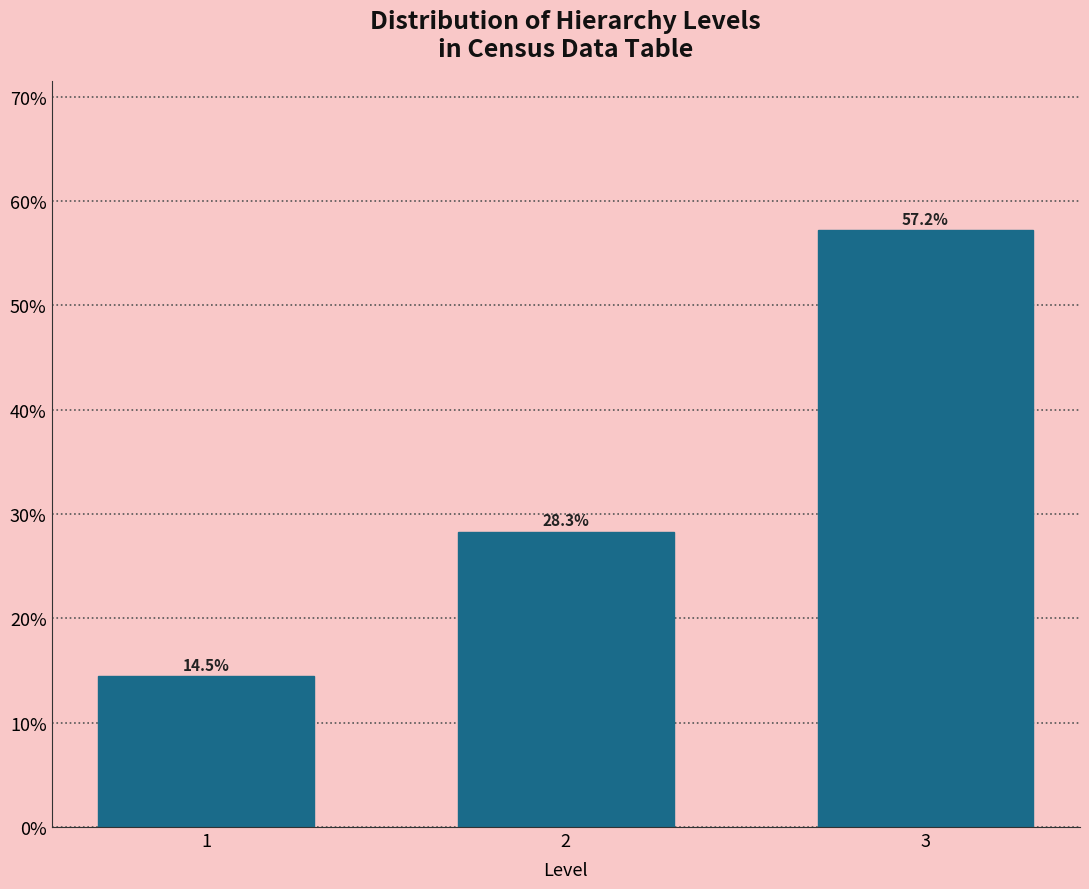

Reading right to left, extract all data points from this chart.

57.2	28.3	14.5